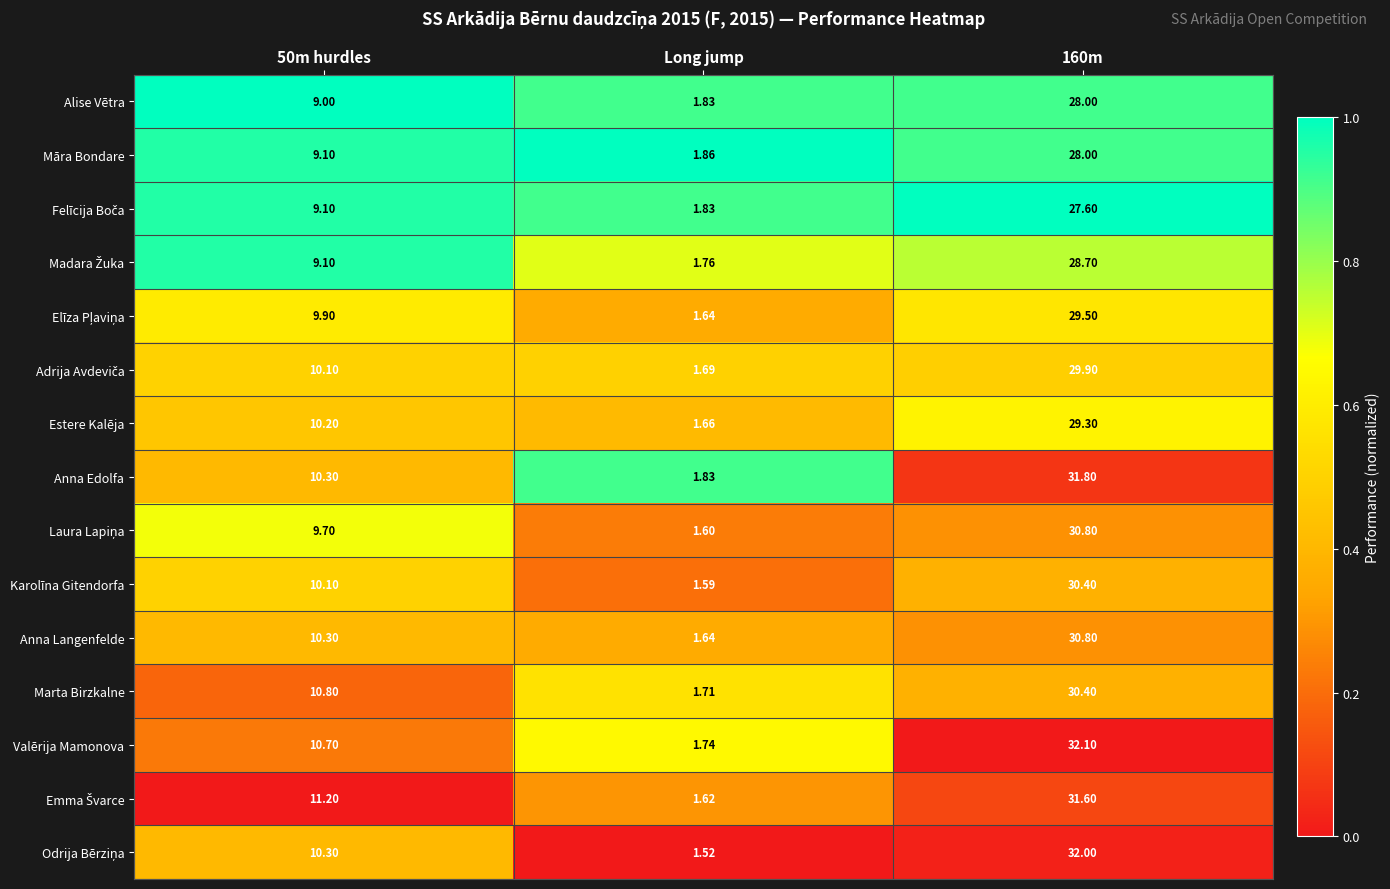

Which category has the lowest value in the Alise Vētra series?

Long jump